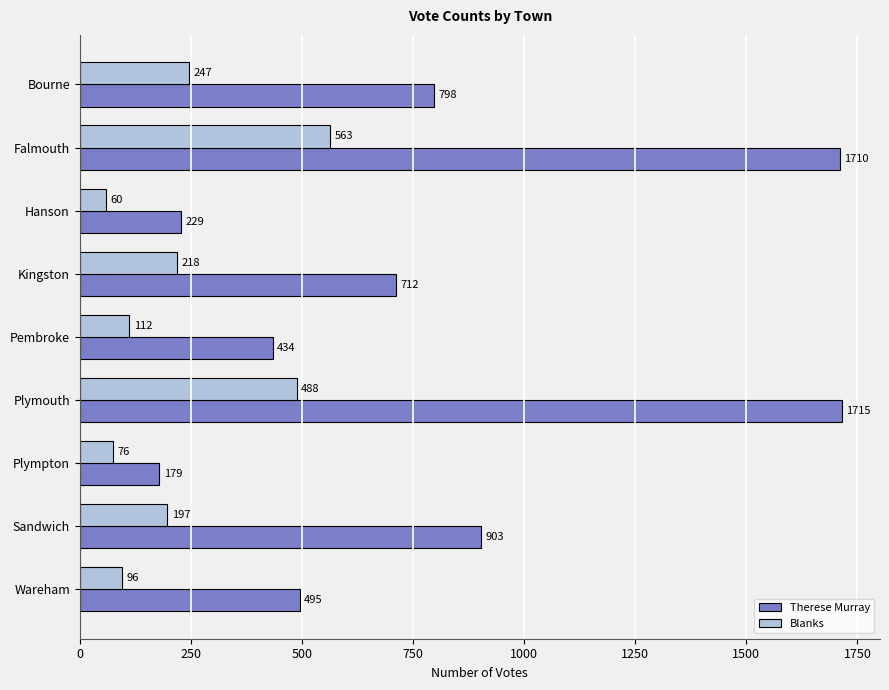

What is the difference between the Therese Murray values at Wareham and Sandwich?

408